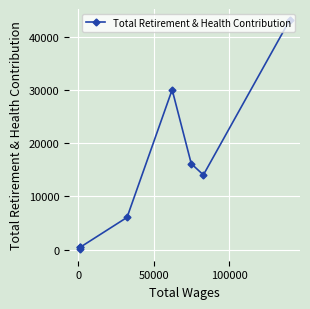

What is the greatest value displayed?

43085